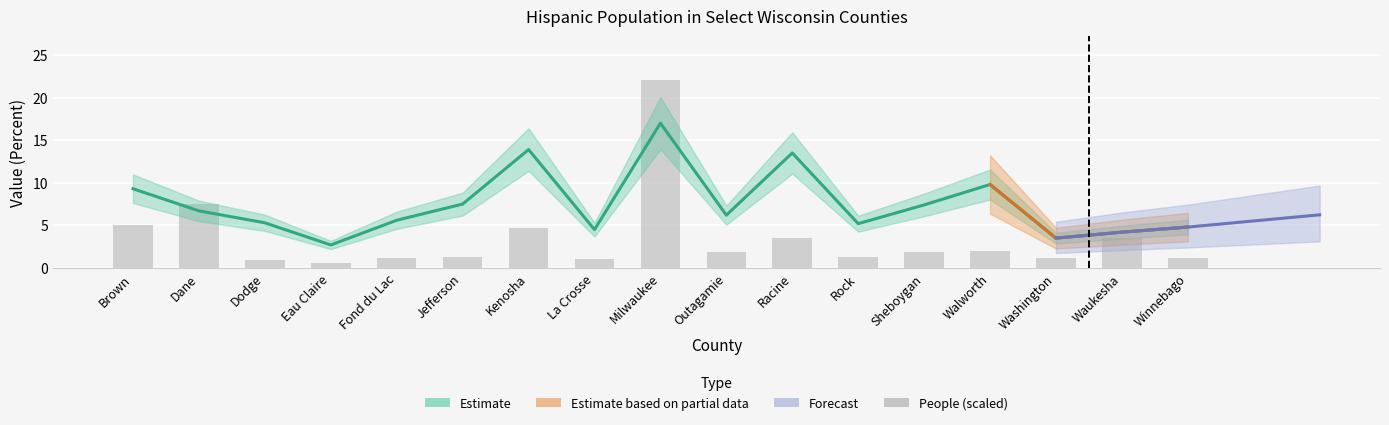

How many values in the percent series are below 6?

8